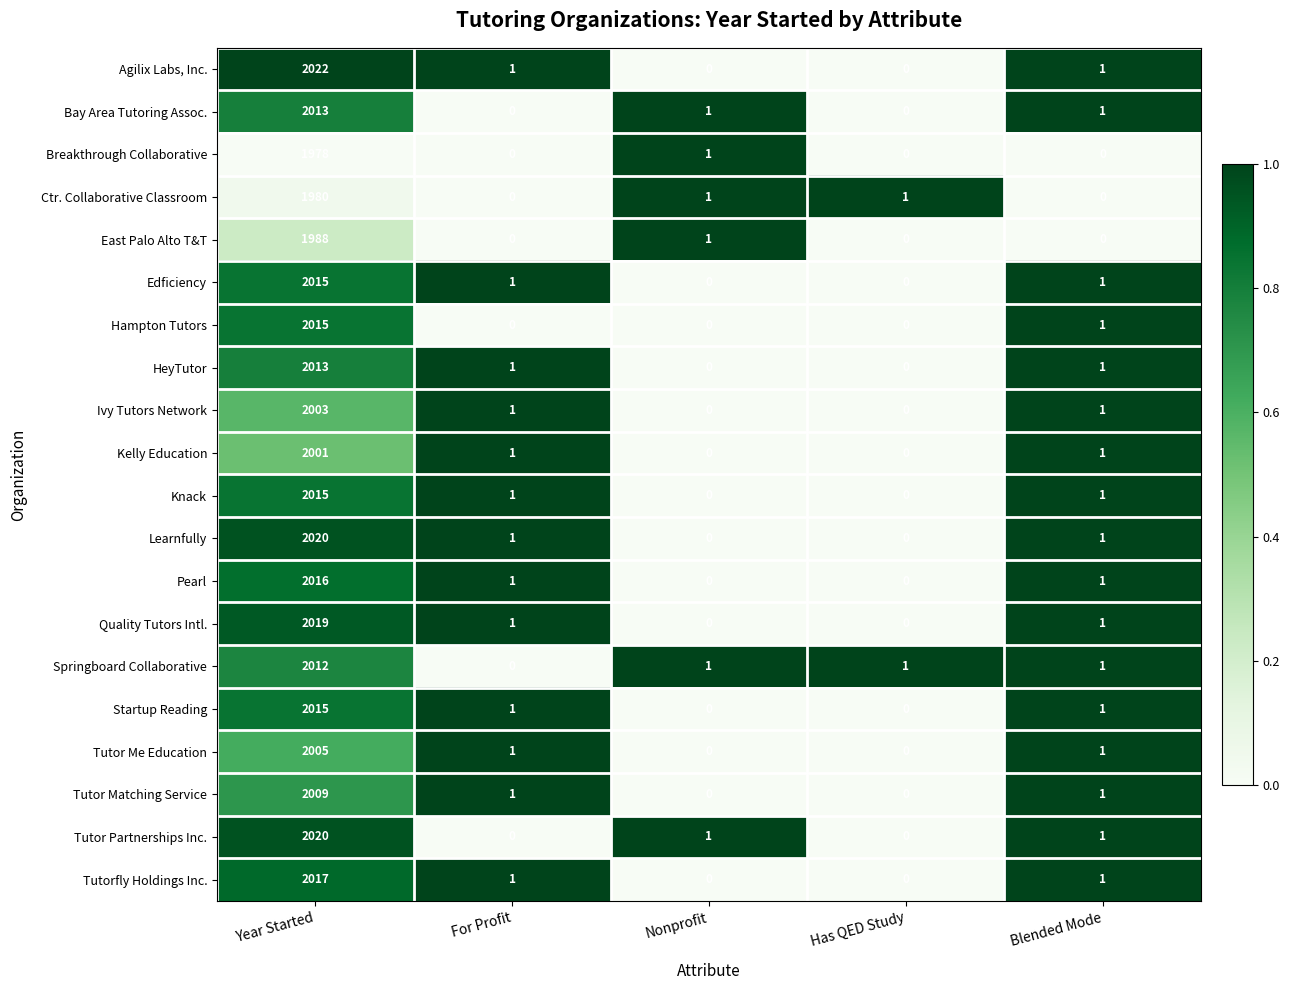

Which series has the largest range (max minus min)?

Agilix Labs, Inc.